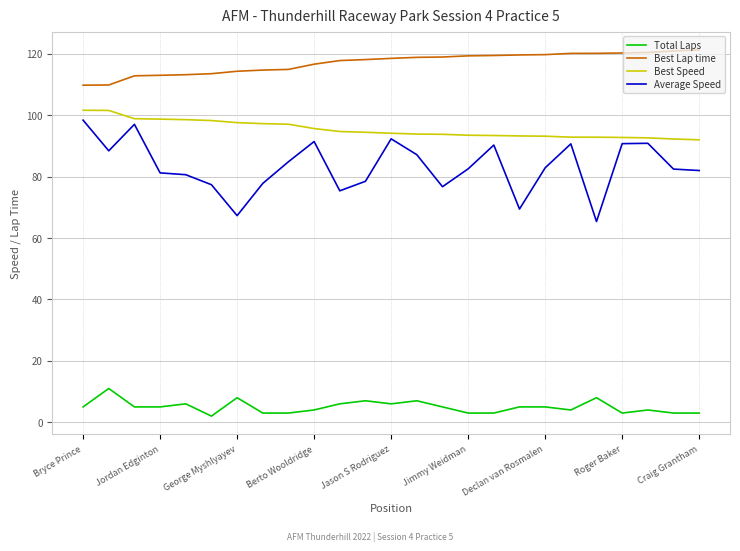

Which series has the largest total across all categories?

Best Lap time